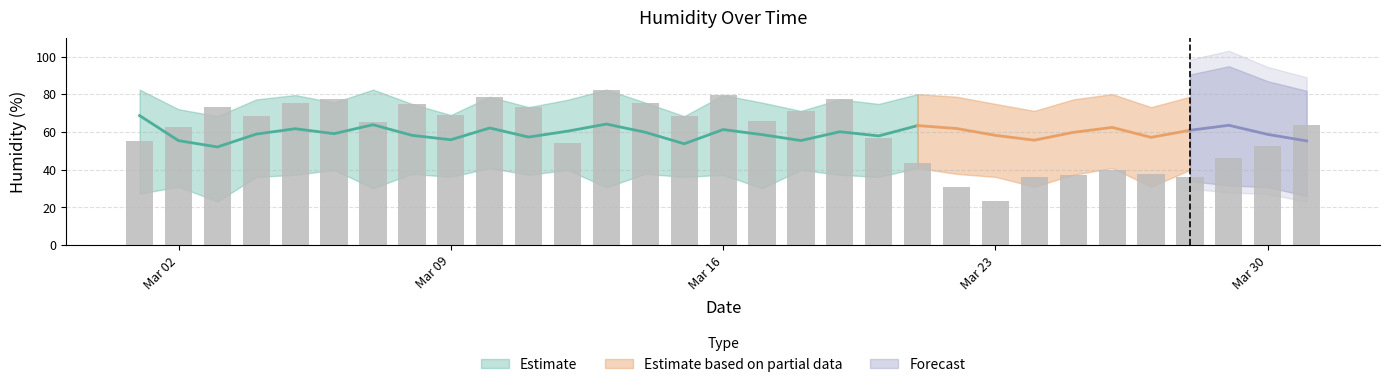

What is the sum of all values?

1851.9